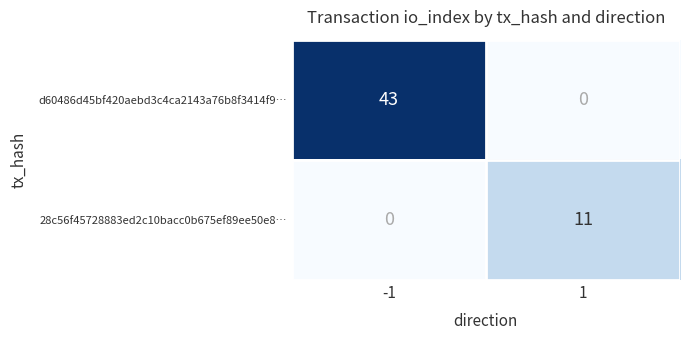

List the series in order of their overall mean, lowest first.

28c56f45728883ed2c10bacc0b675ef89ee50e8…, d60486d45bf420aebd3c4ca2143a76b8f3414f9…